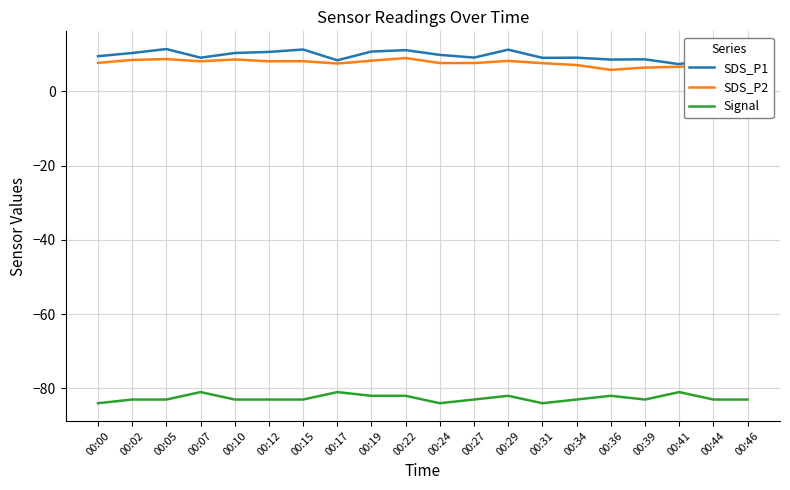

The value of Signal at 00:46 is -112.1. True or false?

False